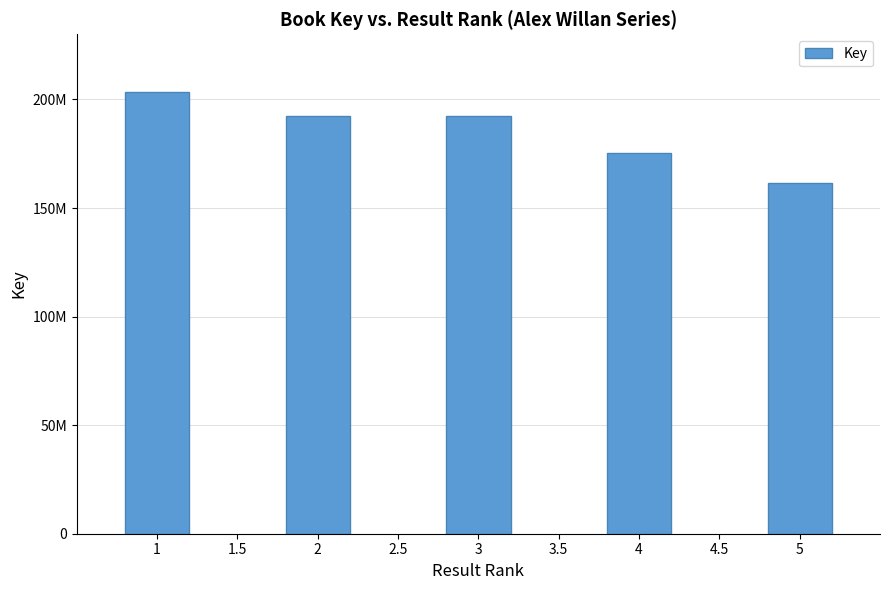

Does the chart contain any negative values?

No